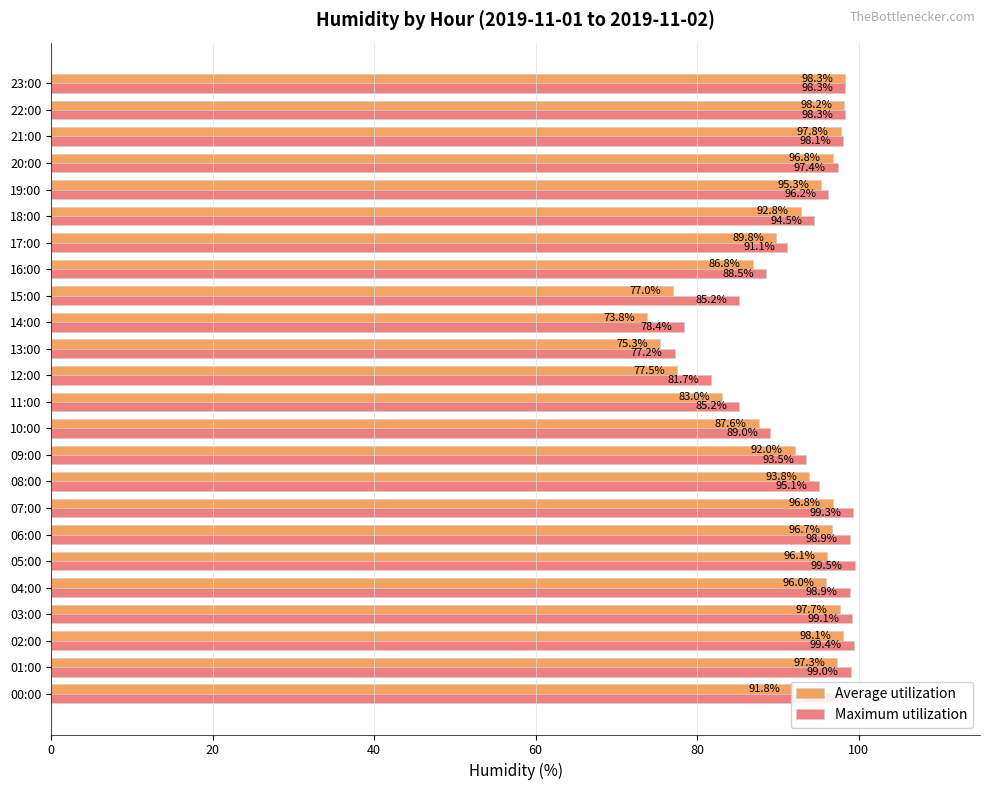

What is the sum of the Average utilization values at 00:00 and 07:00?

188.6